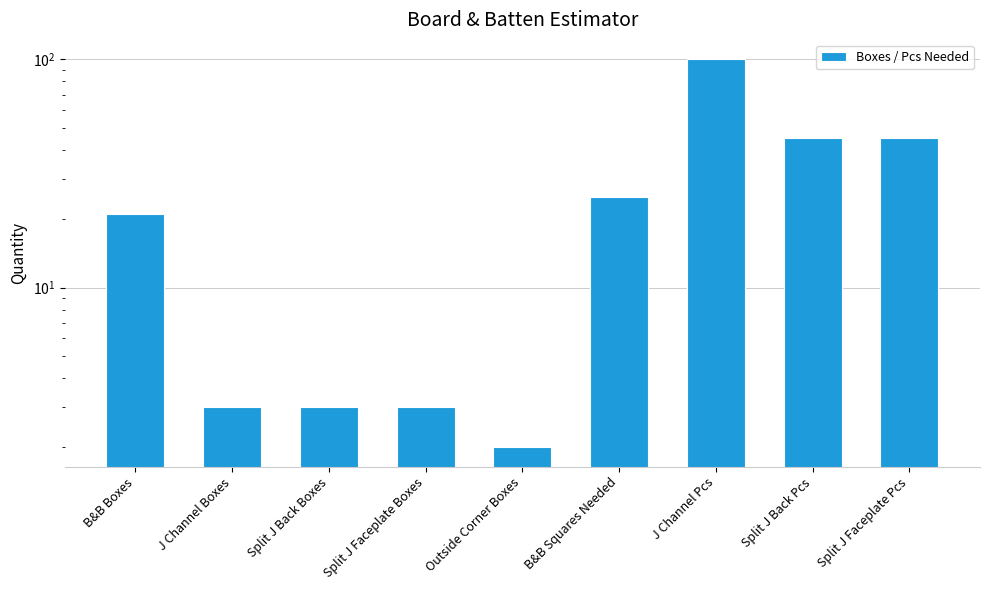

Is it true that the value at Split J Back Boxes is 3?

True